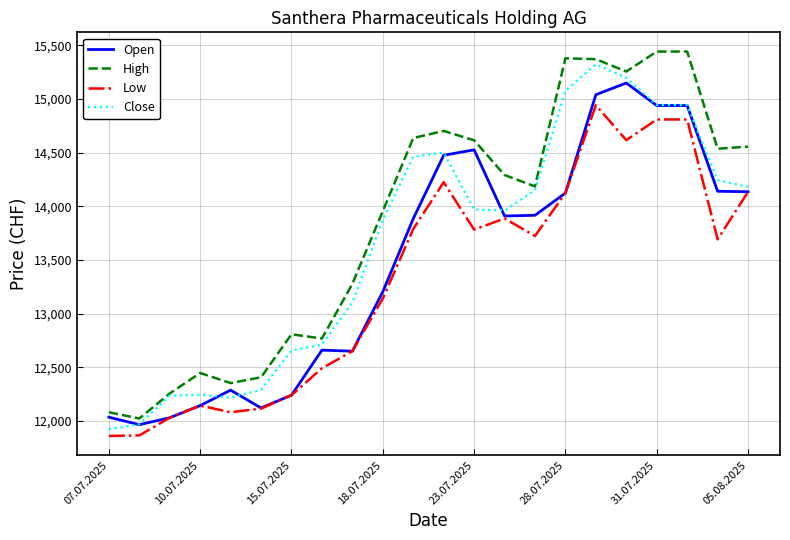

What is the minimum value for Close?

11923